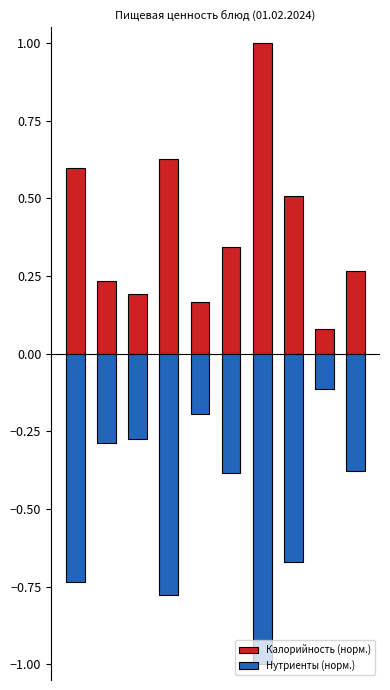

Which category has the lowest value in the Калорийность (норм.) series?

8